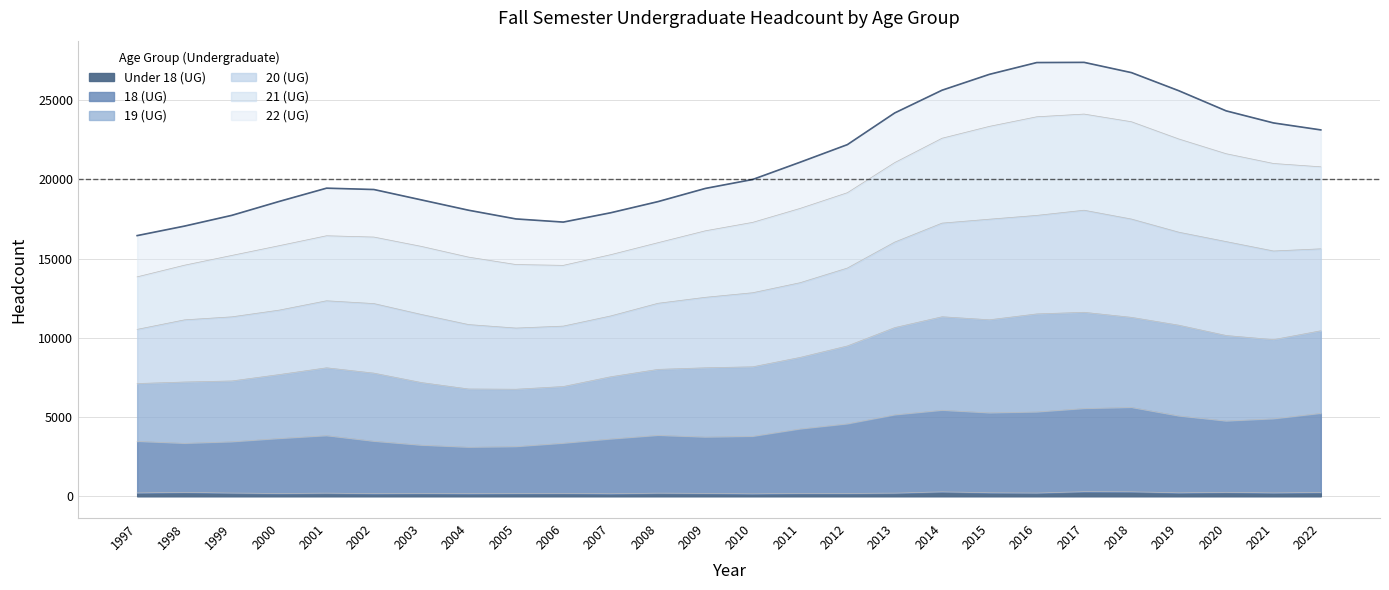

At which category is the sum across all series the highest?

2017